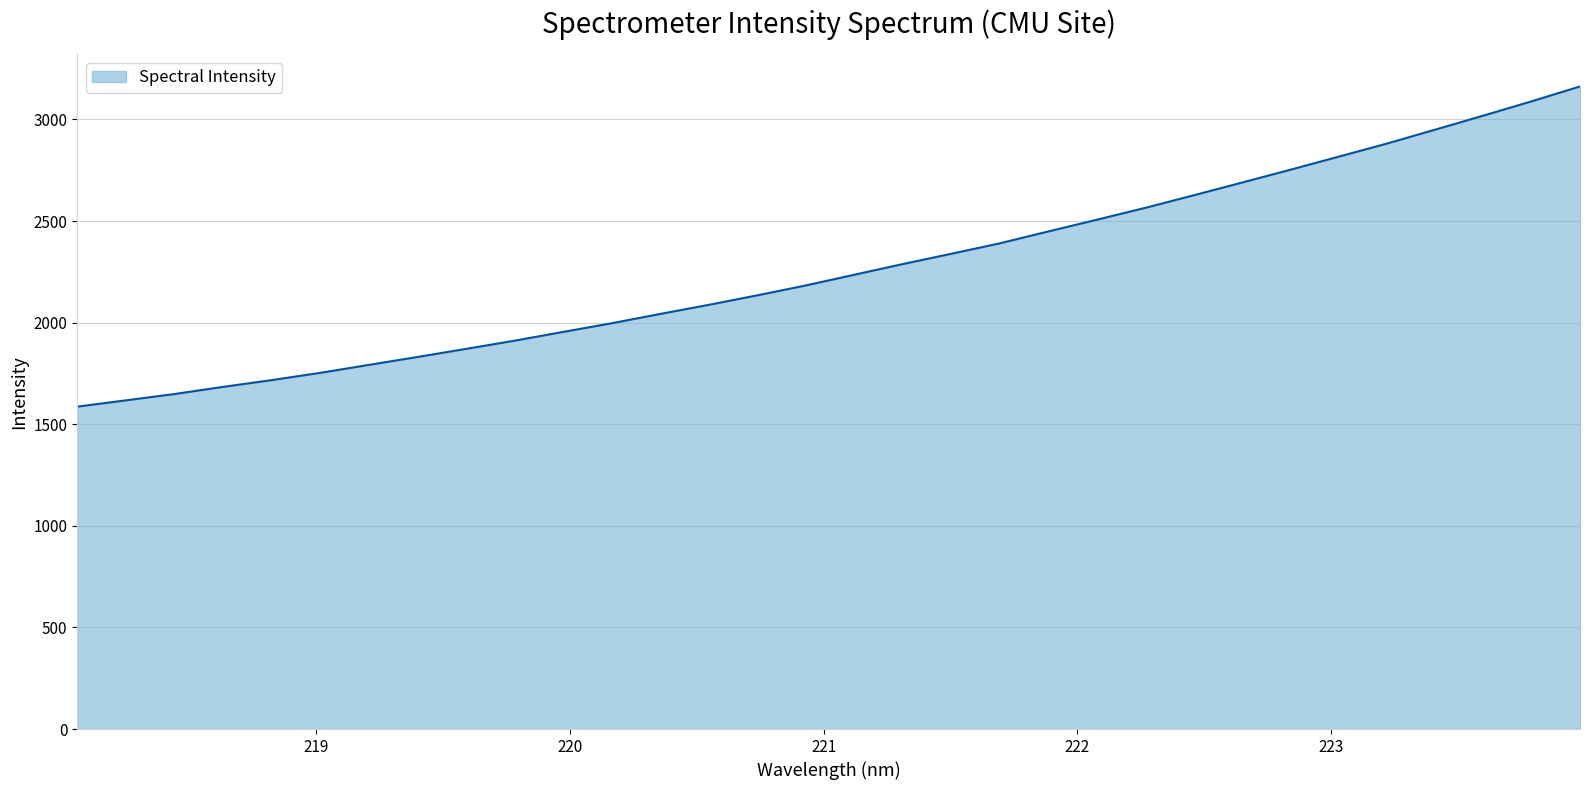

What is the smallest value displayed?

1586.7